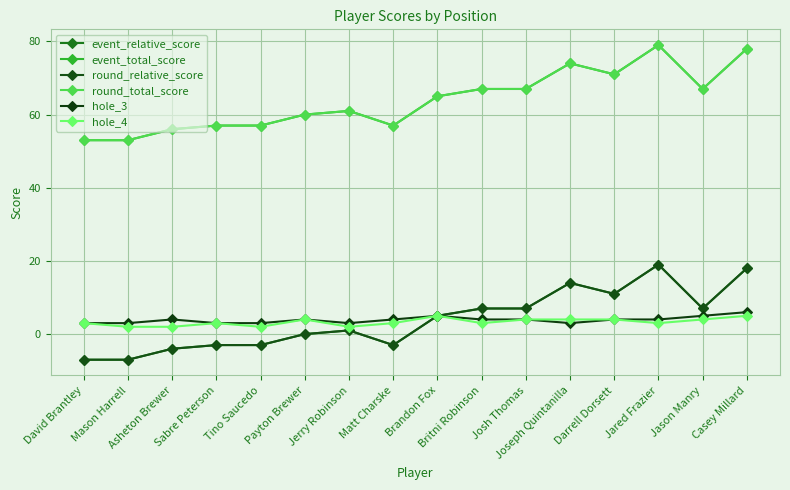

What is the value of the hole_4 point at the 6th from the left?

4